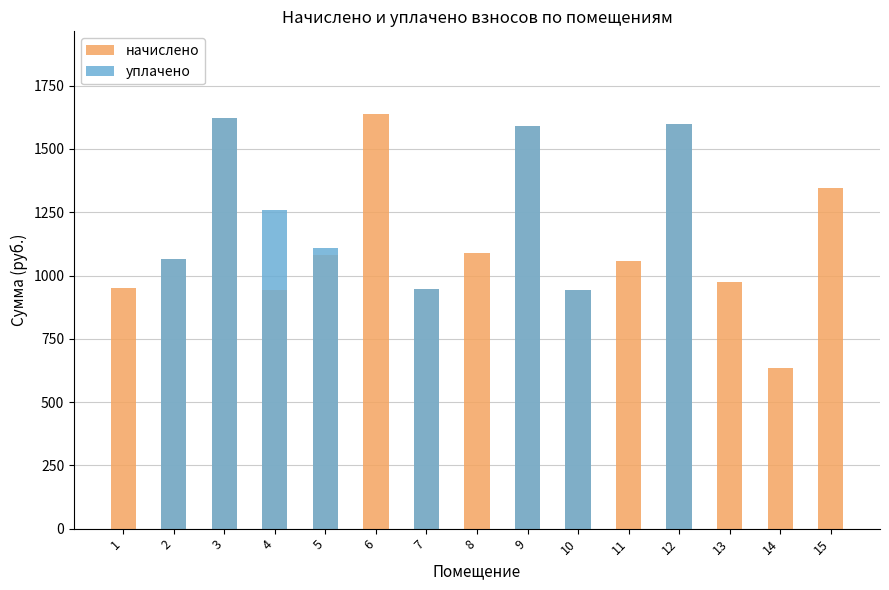

How many bars are there in total?

30